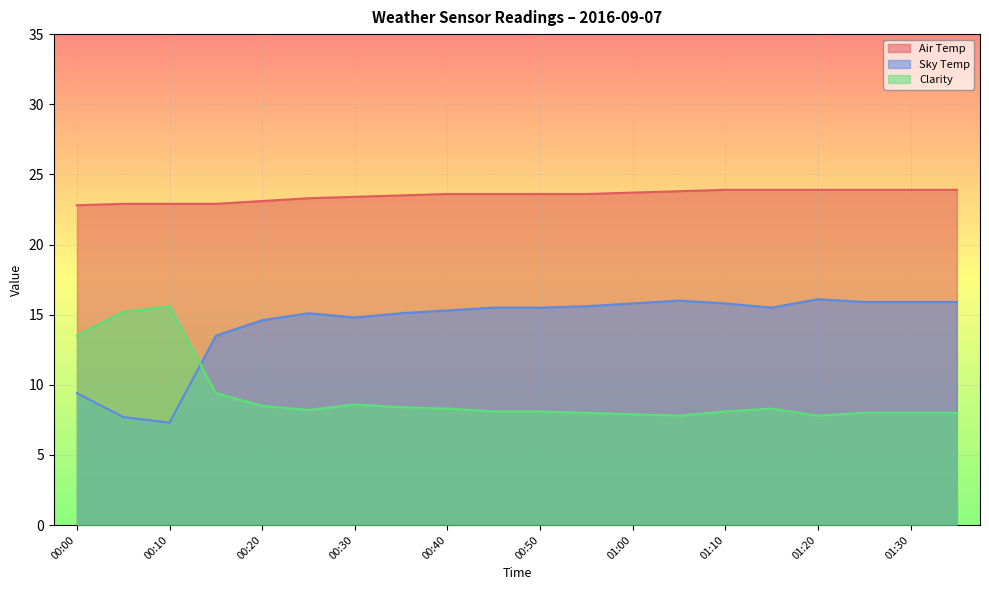

True or false: Clarity and Air Temp cross at least once.

False